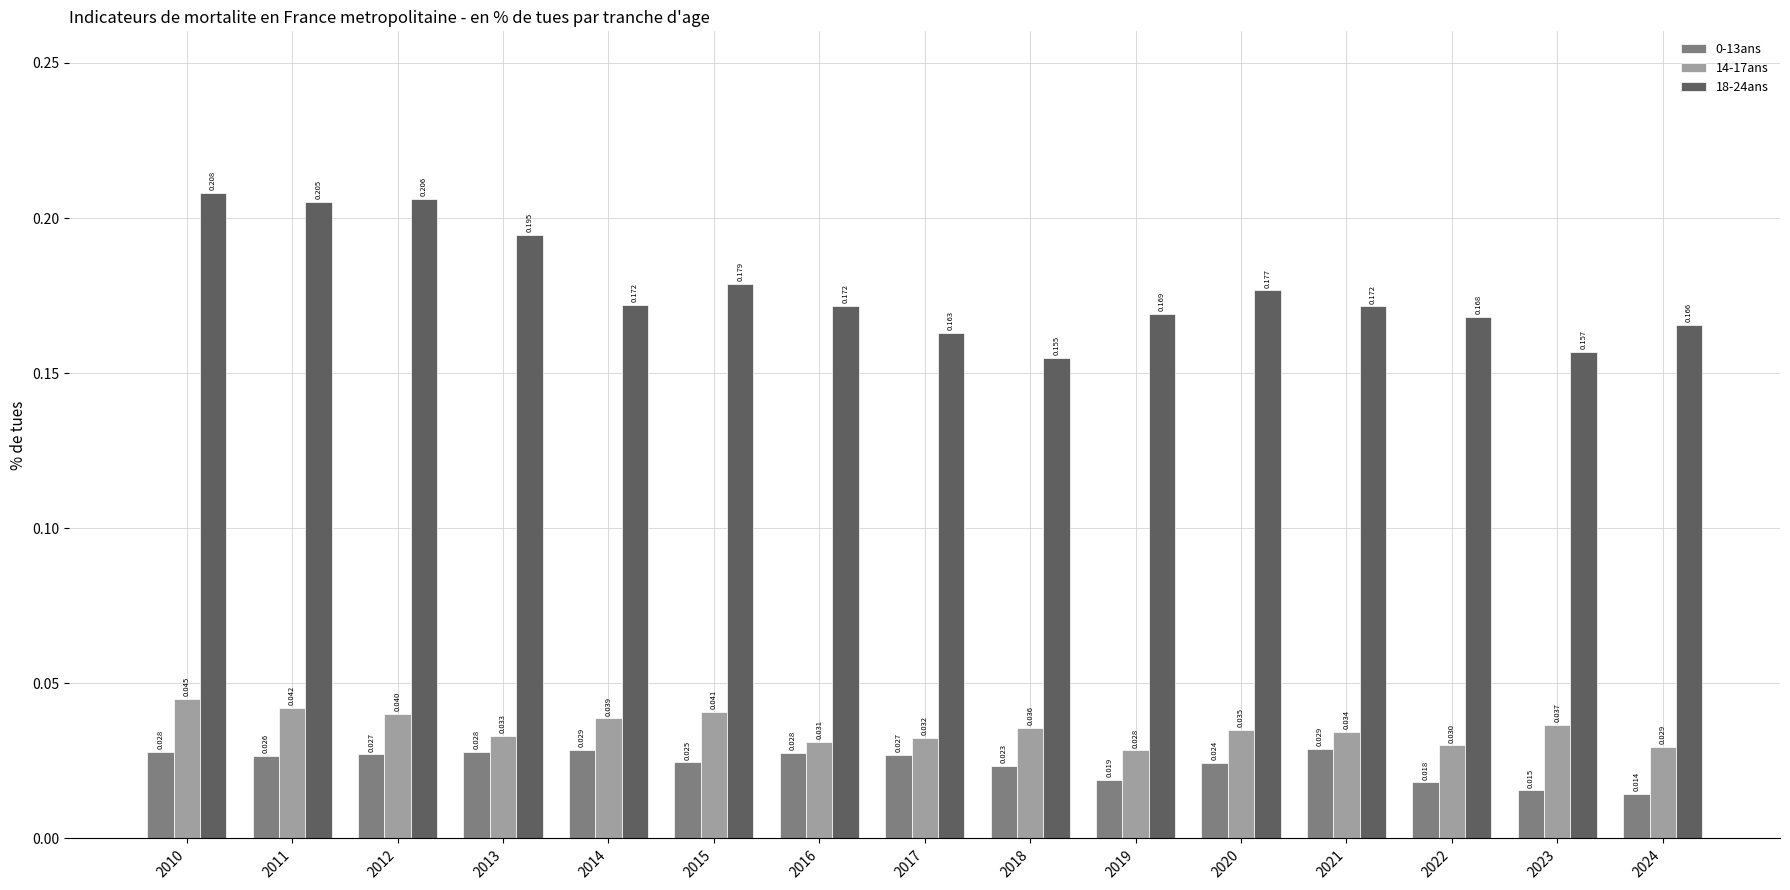

Is the value of 18-24ans at 2015 greater than the value of 0-13ans at 2016?

Yes